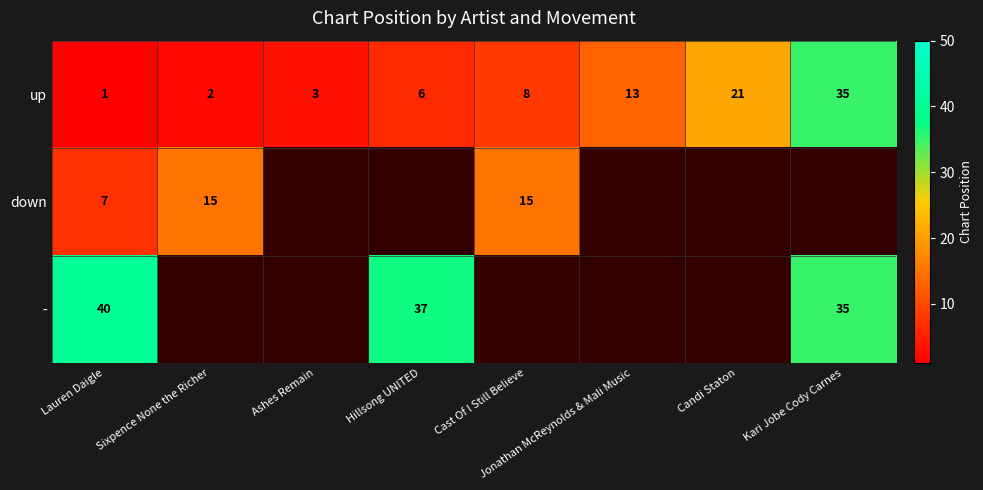

What is the average value of the up series?

11